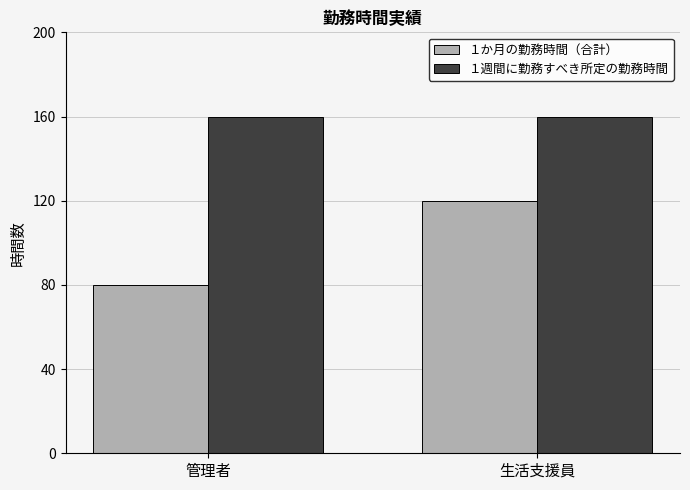

Between 管理者 and 生活支援員, which series saw the biggest shift?

１か月の勤務時間（合計）